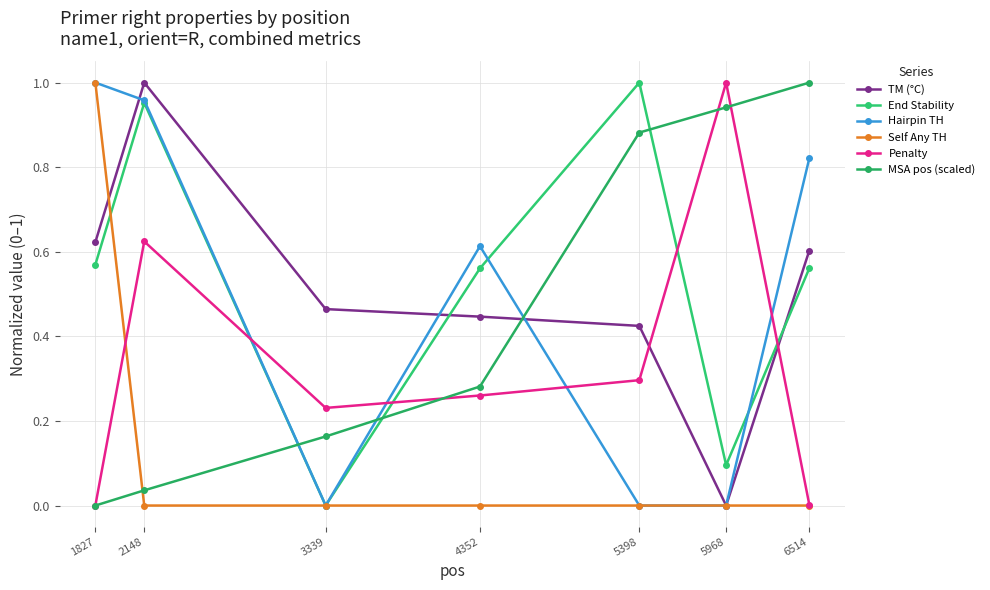

True or false: Hairpin TH has more than 0 interior local peaks.

True